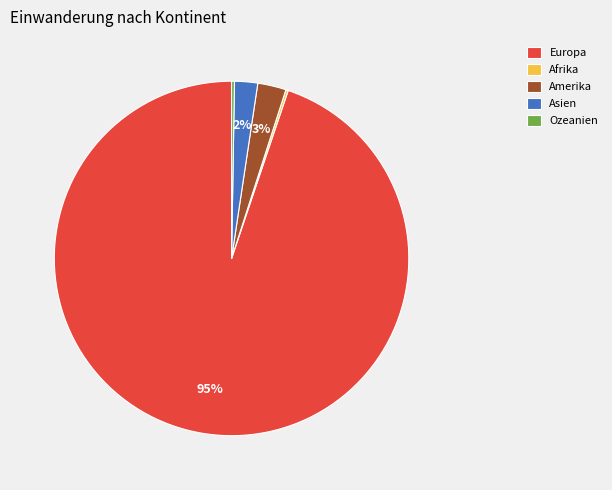

What is the largest slice in the pie chart?

Europa